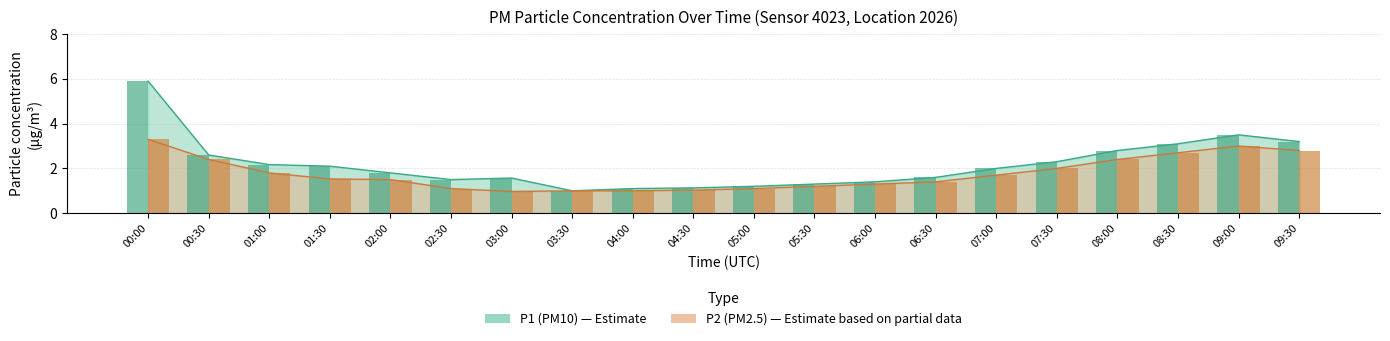

Between 04:30 and 08:30, which is larger?

08:30